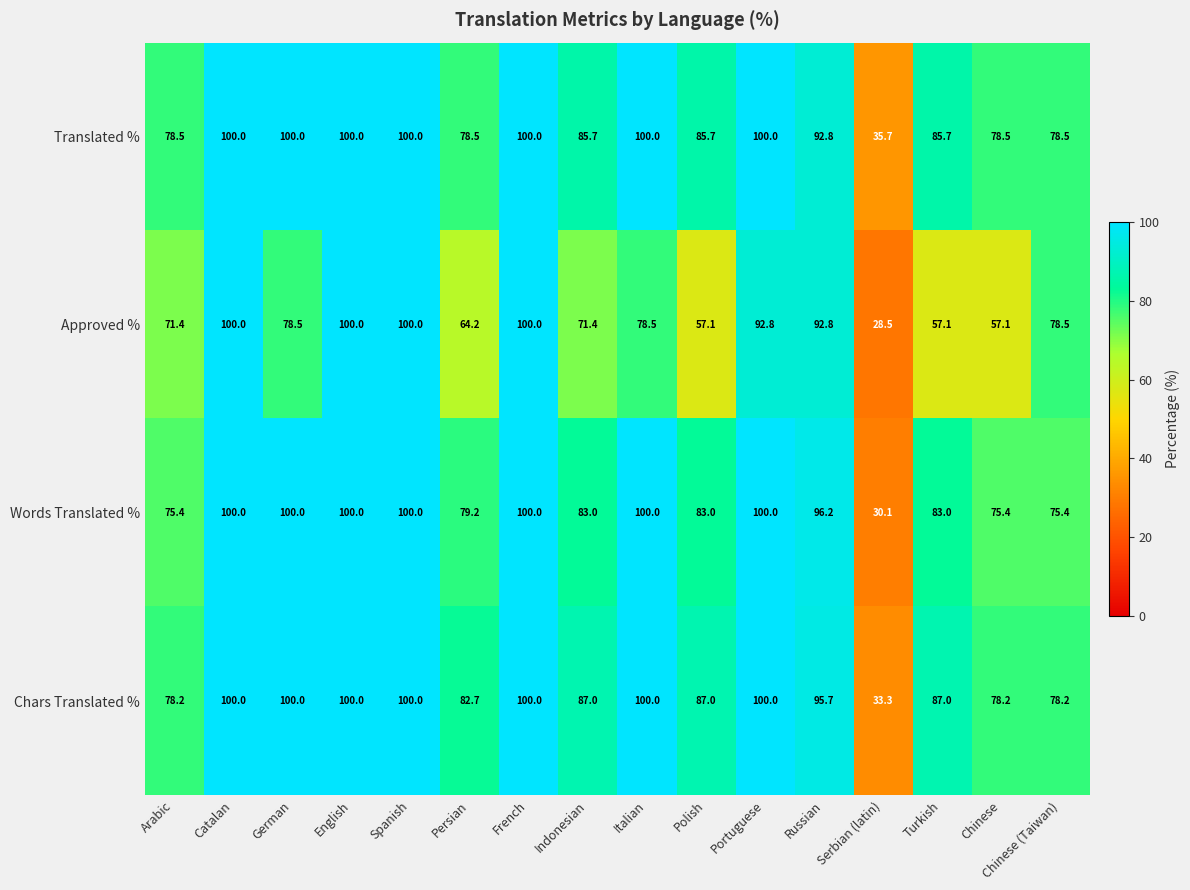

At how many categories does at least one series exceed 53?

15